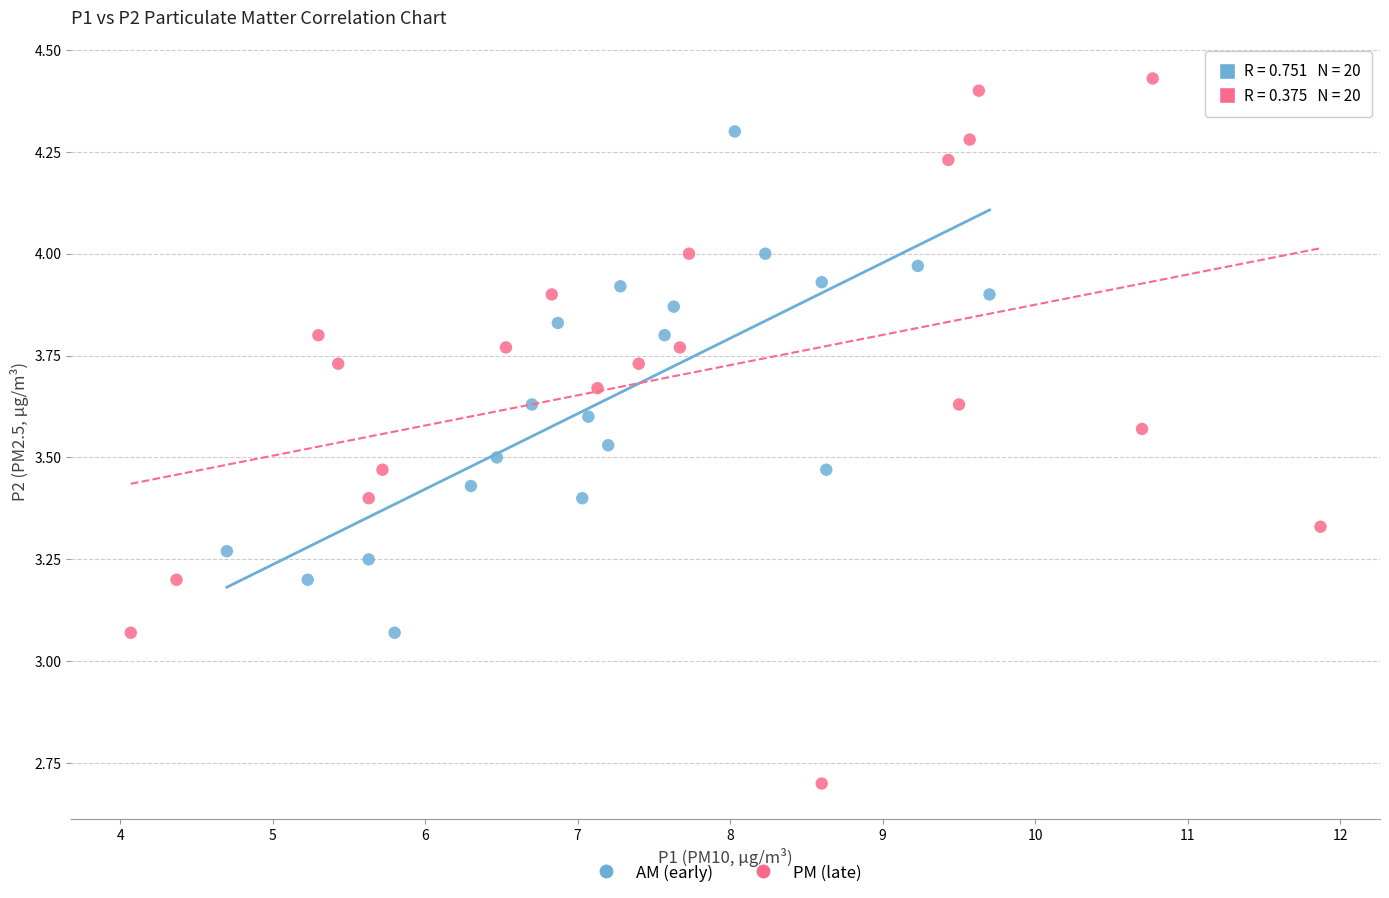

Which series reaches the maximum Y coordinate?

PM (late)